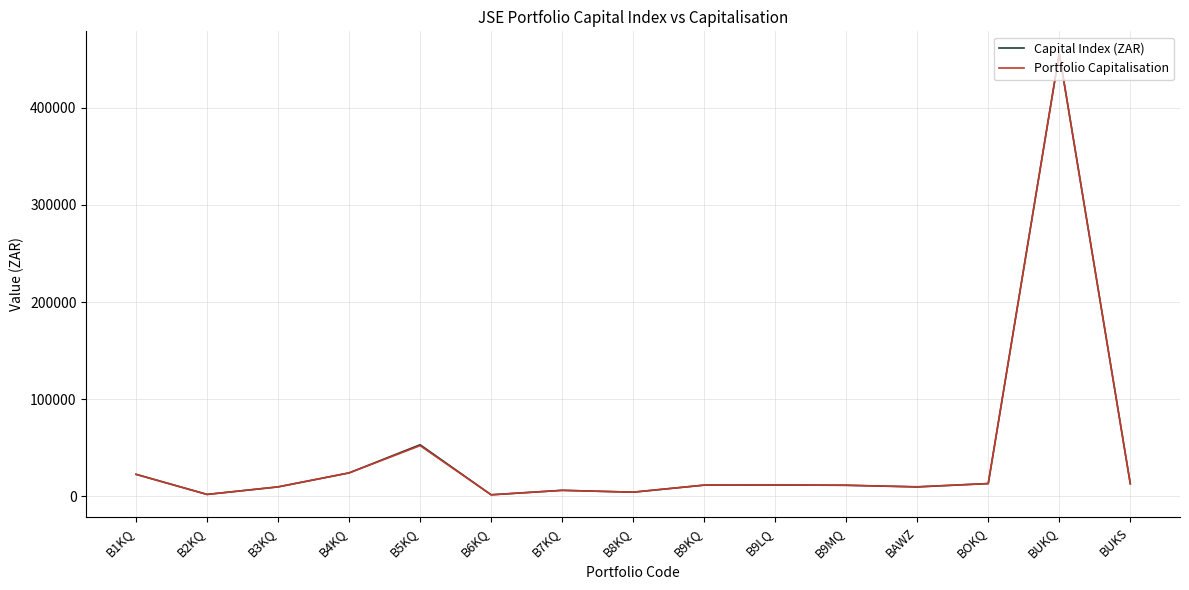

What is the difference between the maximum and second lowest values in the Capital Index (ZAR) series?

454090.9